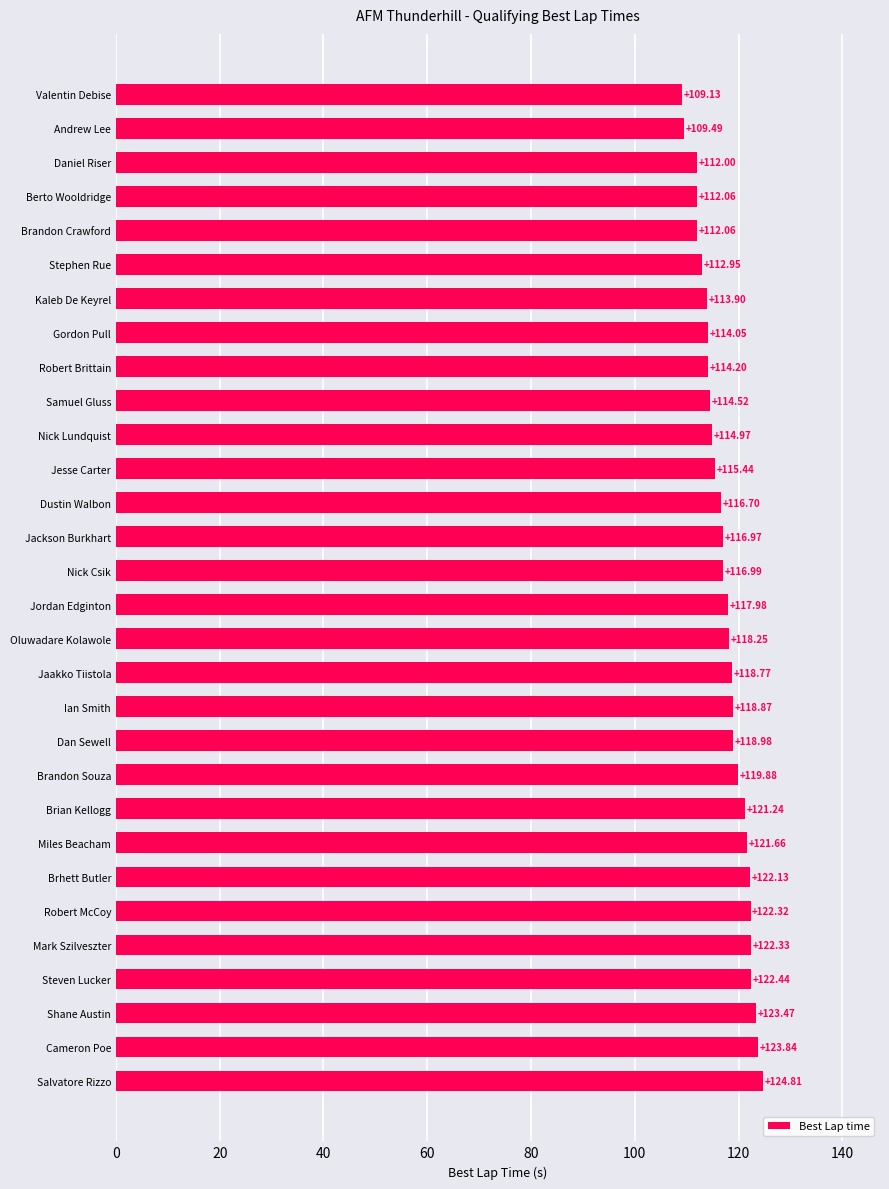

At which label is the value closest to 116?

Jesse Carter